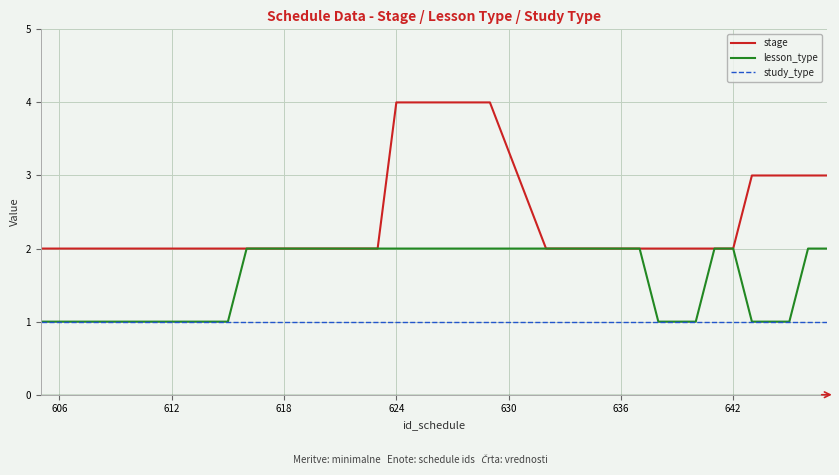

True or false: lesson_type and study_type intersect in this chart.

False